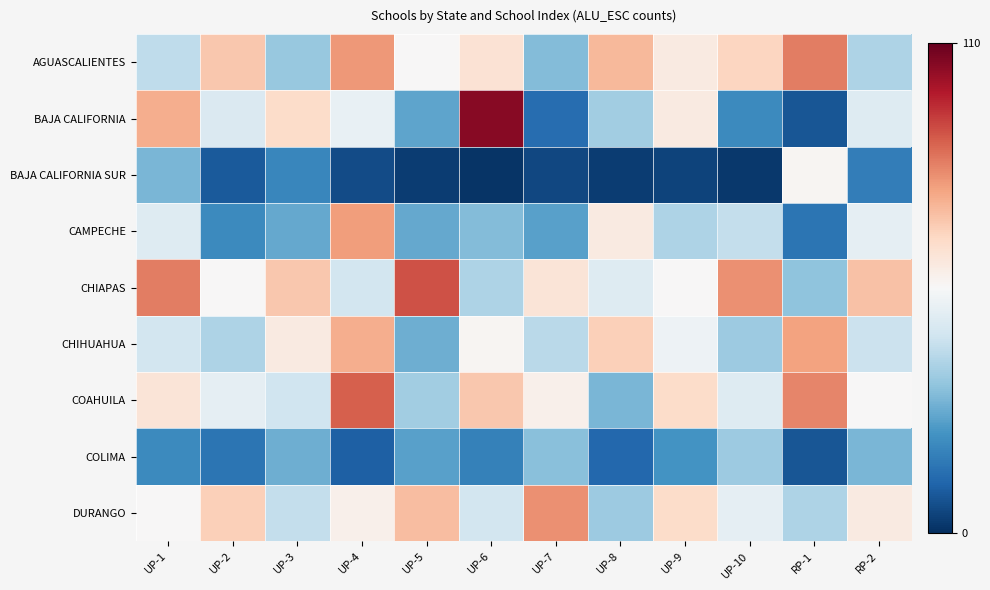

Reading left to right, list all the values displayed in this chart.

AGUASCALIENTES: UP-1=41	UP-2=70	UP-3=34	UP-4=79	UP-5=55	UP-6=63	UP-7=31	UP-8=73	UP-9=60	UP-10=67	RP-1=83	RP-2=38
BAJA CALIFORNIA: UP-1=75	UP-2=47	UP-3=65	UP-4=51	UP-5=26	UP-6=105	UP-7=13	UP-8=36	UP-9=60	UP-10=20	RP-1=8	RP-2=48
BAJA CALIFORNIA SUR: UP-1=30	UP-2=9	UP-3=19	UP-4=6	UP-5=3	UP-6=1	UP-7=5	UP-8=3	UP-9=4	UP-10=2	RP-1=56	RP-2=17
CAMPECHE: UP-1=48	UP-2=20	UP-3=27	UP-4=78	UP-5=27	UP-6=31	UP-7=25	UP-8=60	UP-9=38	UP-10=42	RP-1=15	RP-2=50
CHIAPAS: UP-1=83	UP-2=55	UP-3=70	UP-4=45	UP-5=90	UP-6=38	UP-7=62	UP-8=48	UP-9=55	UP-10=80	RP-1=33	RP-2=71
CHIHUAHUA: UP-1=45	UP-2=38	UP-3=60	UP-4=75	UP-5=28	UP-6=56	UP-7=40	UP-8=68	UP-9=52	UP-10=35	RP-1=77	RP-2=43
COAHUILA: UP-1=62	UP-2=50	UP-3=44	UP-4=88	UP-5=36	UP-6=70	UP-7=58	UP-8=30	UP-9=65	UP-10=48	RP-1=82	RP-2=55
COLIMA: UP-1=20	UP-2=15	UP-3=28	UP-4=10	UP-5=25	UP-6=18	UP-7=32	UP-8=12	UP-9=22	UP-10=35	RP-1=8	RP-2=30
DURANGO: UP-1=55	UP-2=68	UP-3=42	UP-4=58	UP-5=72	UP-6=45	UP-7=80	UP-8=35	UP-9=65	UP-10=50	RP-1=38	RP-2=60